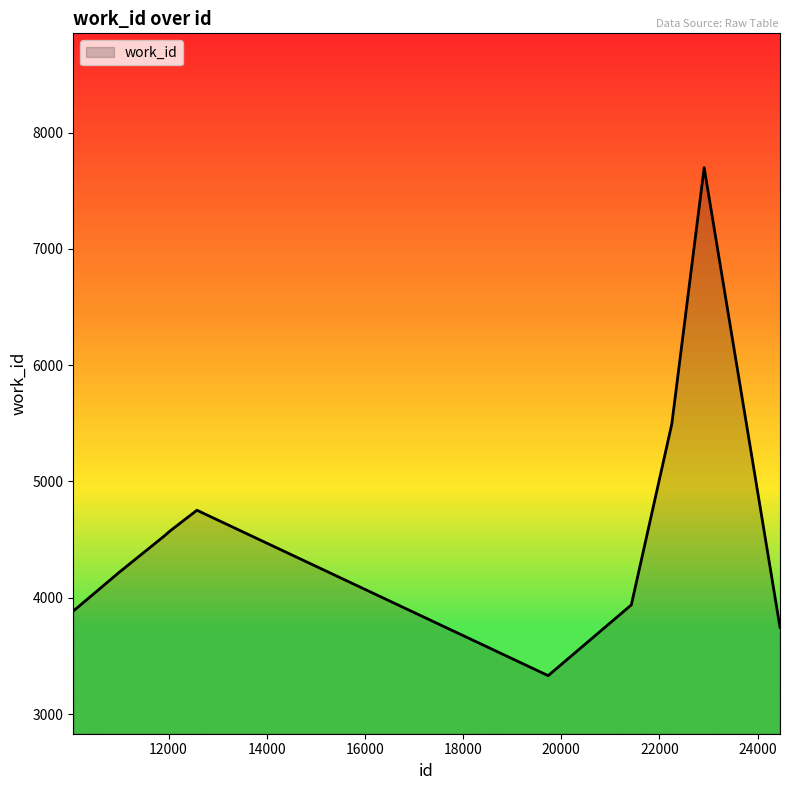

How many lines are shown in the chart?

1